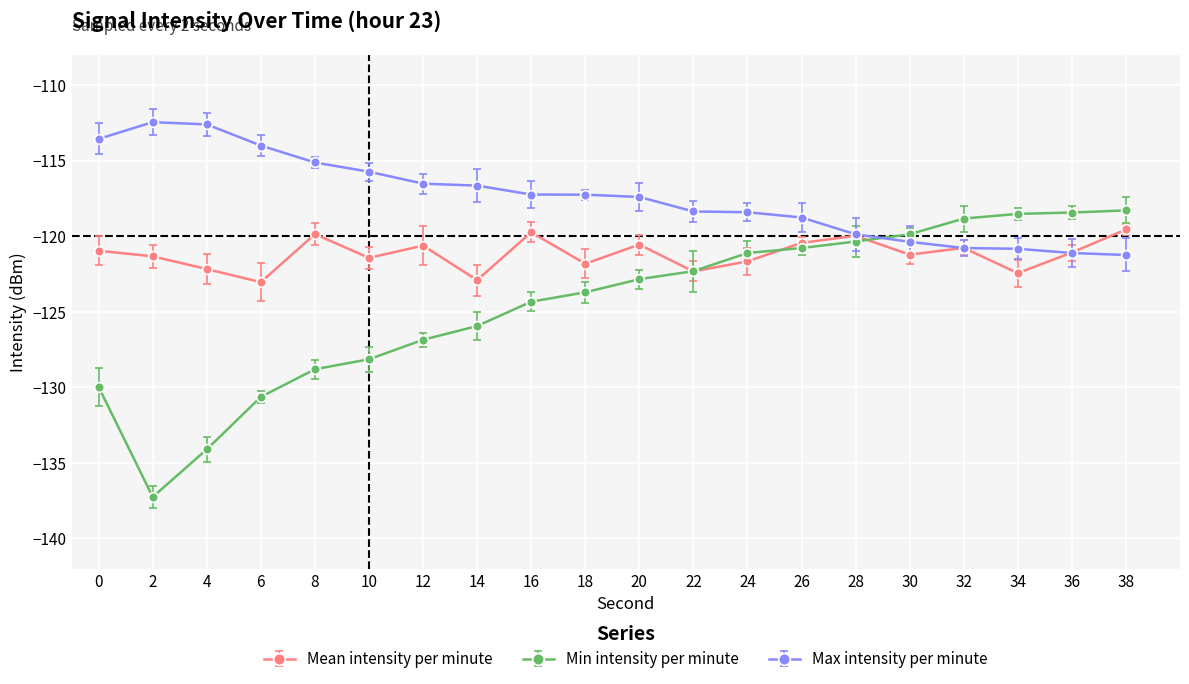

Which label corresponds to the smallest value in the chart?

2